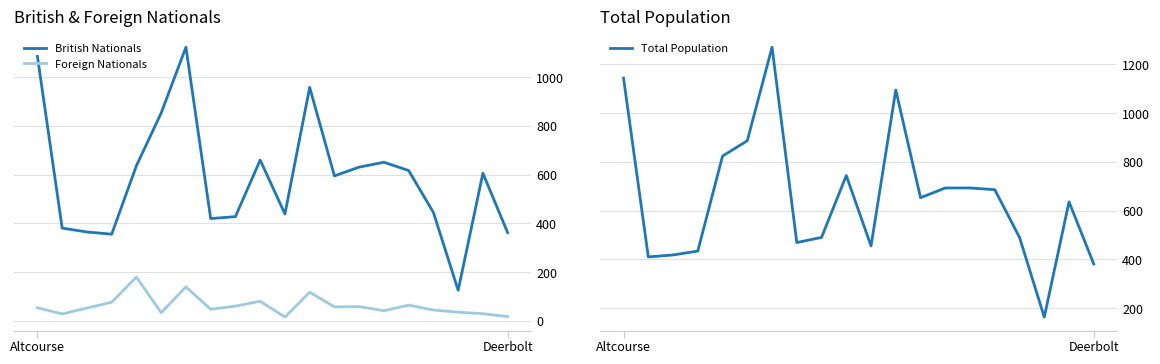

True or false: Total Population and British Nationals intersect in this chart.

False